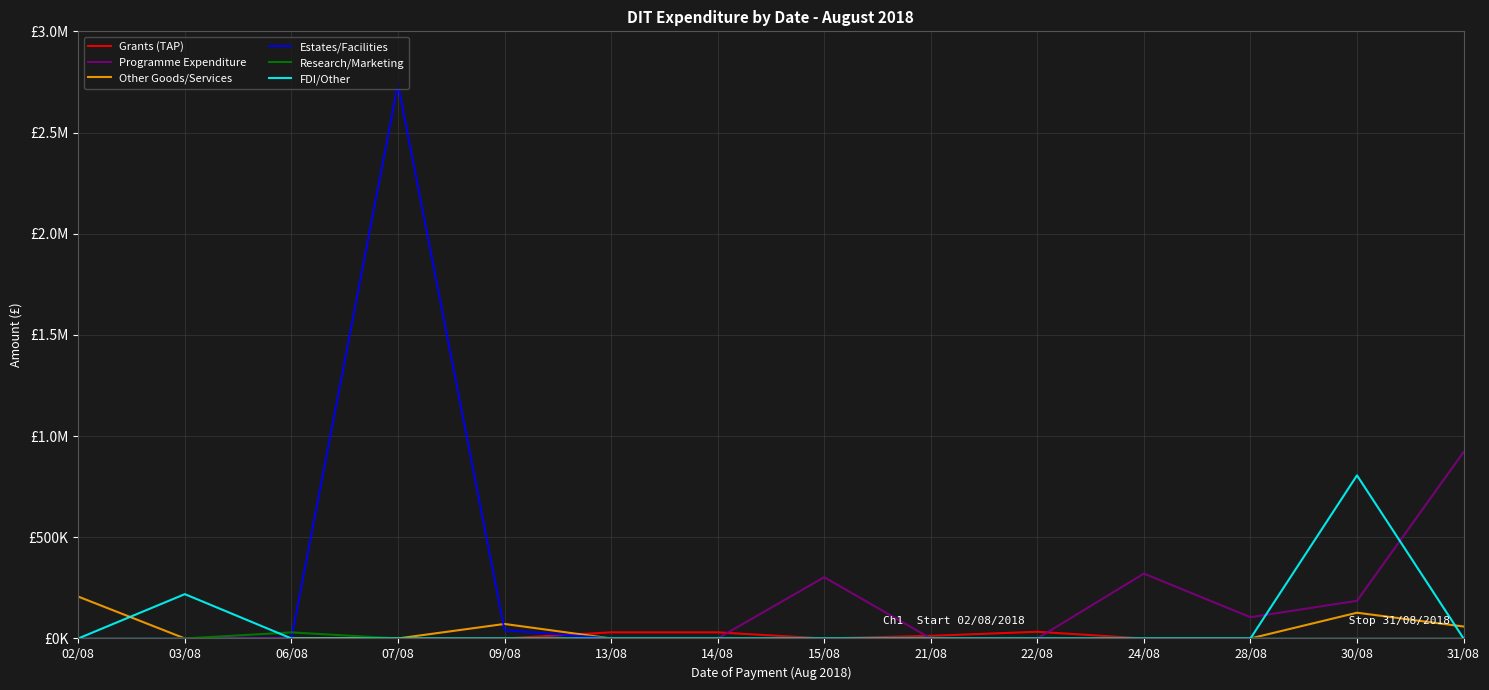

Rank the categories by Estates/Facilities value from lowest to highest.

02/08, 03/08, 06/08, 13/08, 14/08, 15/08, 21/08, 22/08, 24/08, 28/08, 30/08, 31/08, 09/08, 07/08